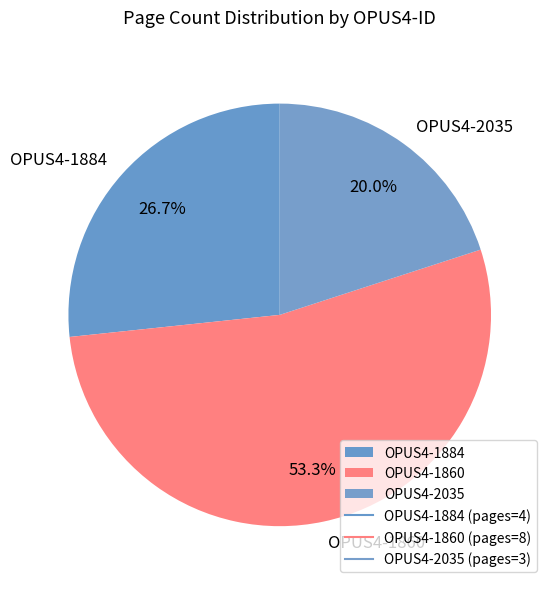

To the nearest percent, what percentage of the pie is OPUS4-1860?

53%